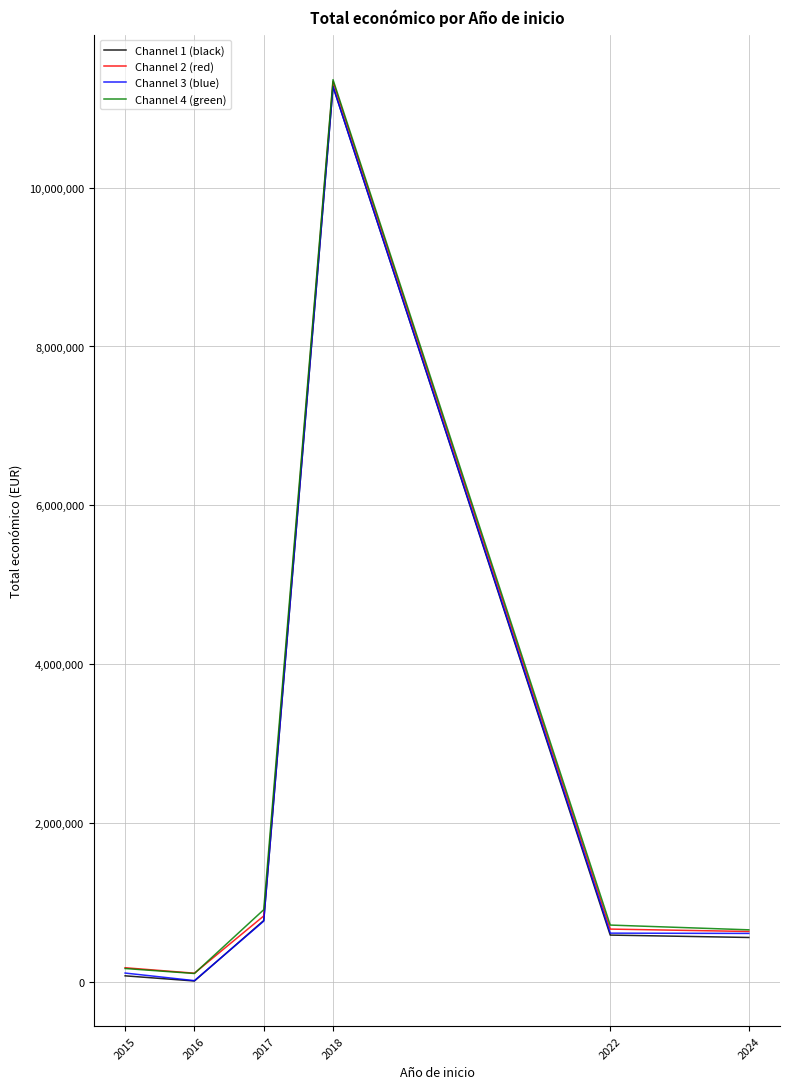

At how many categories does at least one series exceed 3566096?

1